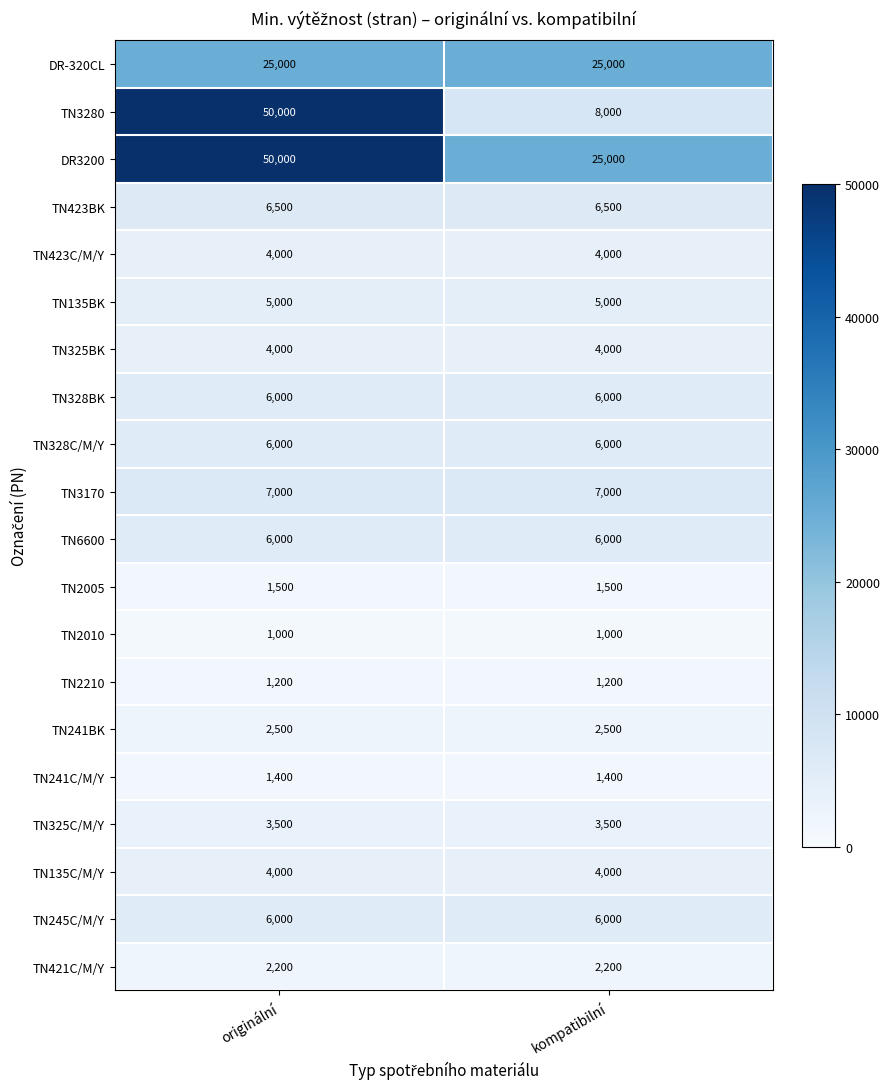

Which series has the largest total across all categories?

DR3200